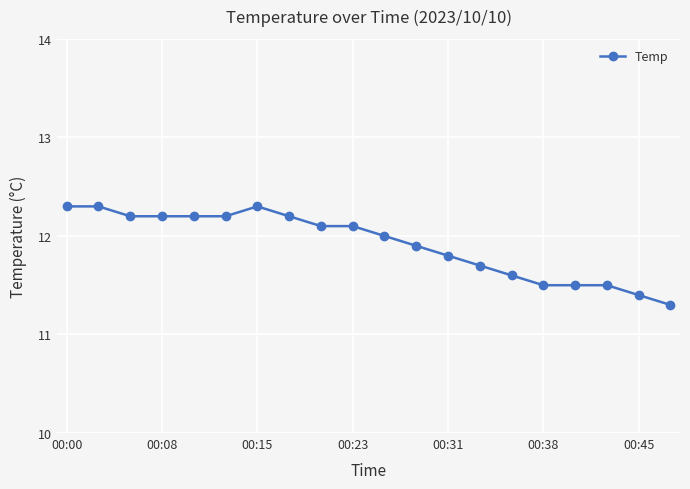

Reading left to right, transcribe all the data shown in this chart.

12.3	12.3	12.2	12.2	12.2	12.2	12.3	12.2	12.1	12.1	12.0	11.9	11.8	11.7	11.6	11.5	11.5	11.5	11.4	11.3